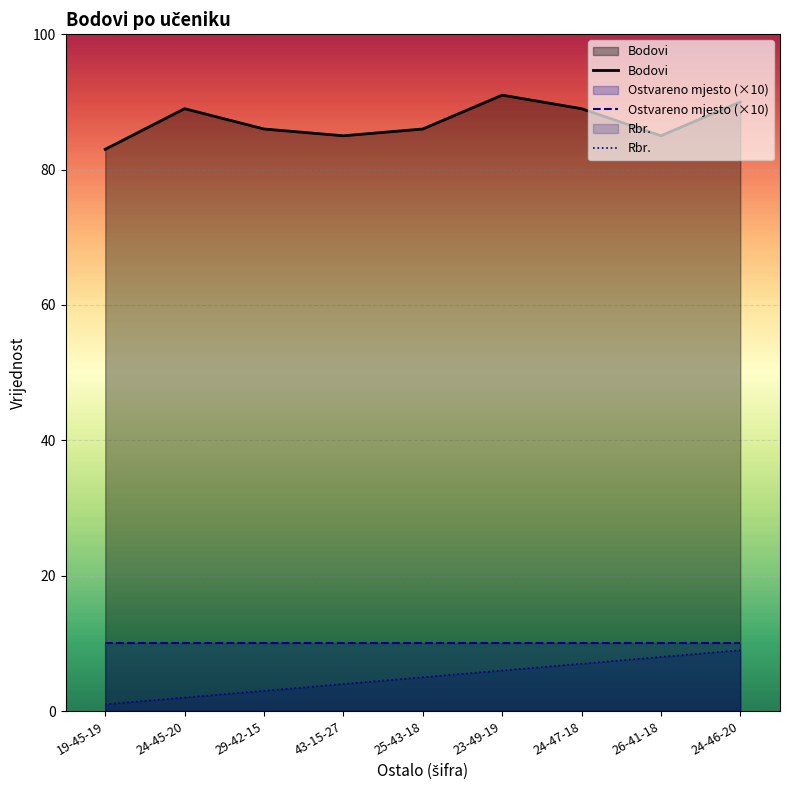

Read the Bodovi value at 19-45-19.

83